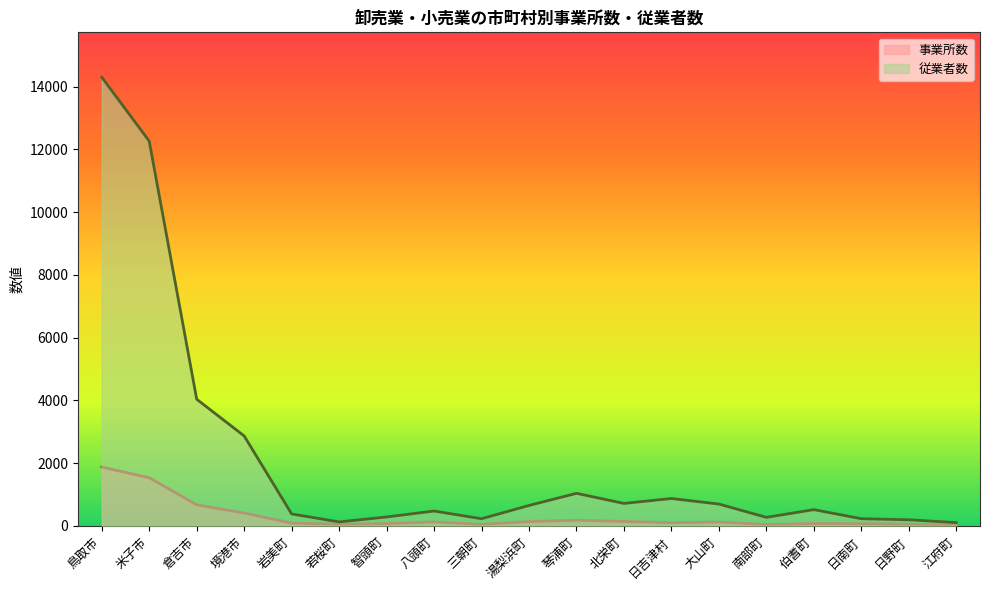

What is the greatest value displayed?

14301